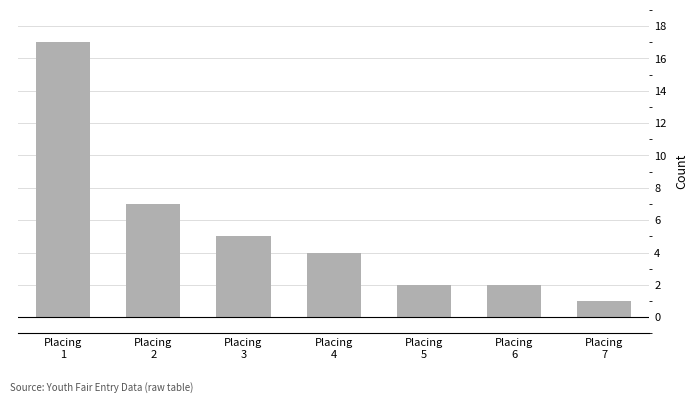

What is the sum of the values at Placing
3 and Placing
7?

6